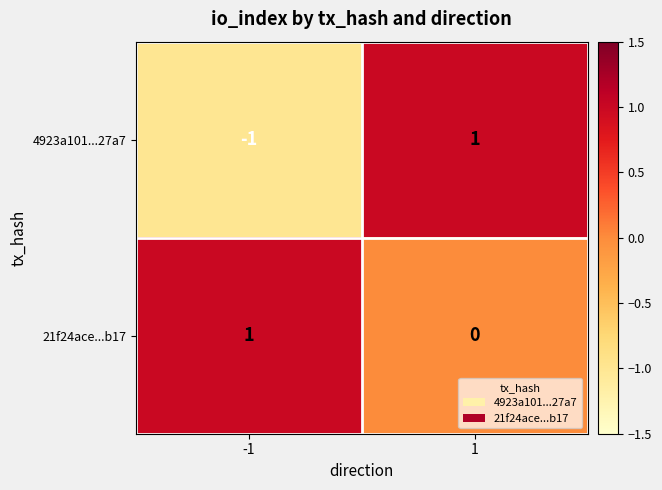

Reading right to left, transcribe all the data shown in this chart.

4923a101...27a7: 1	-1
21f24ace...b17: 0	1